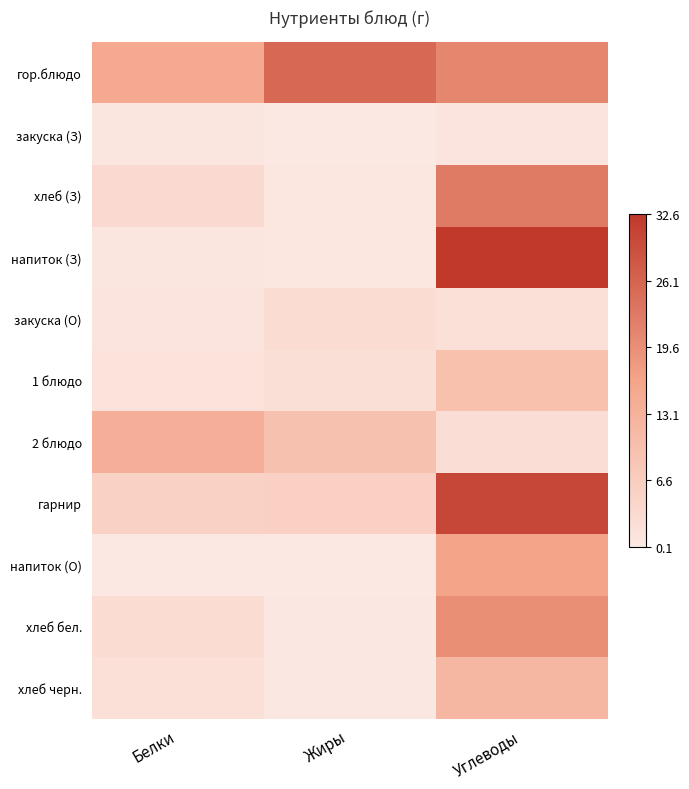

Reading right to left, what are all the values shown in this chart?

гор.блюдо: Углеводы=21.0	Жиры=25.4	Белки=15.1
закуска (З): Углеводы=1.0	Жиры=0.1	Белки=0.5
хлеб (З): Углеводы=22.6	Жиры=0.4	Белки=3.5
напиток (З): Углеводы=32.6	Жиры=0.4	Белки=0.6
закуска (О): Углеводы=2.1	Жиры=3.0	Белки=1.0
1 блюдо: Углеводы=9.6	Жиры=2.3	Белки=1.6
2 блюдо: Углеводы=2.4	Жиры=9.4	Белки=13.7
гарнир: Углеводы=30.4	Жиры=5.8	Белки=5.4
напиток (О): Углеводы=16.4	Жиры=0.1	Белки=0.2
хлеб бел.: Углеводы=19.6	Жиры=0.3	Белки=2.9
хлеб черн.: Углеводы=11.9	Жиры=0.3	Белки=2.0